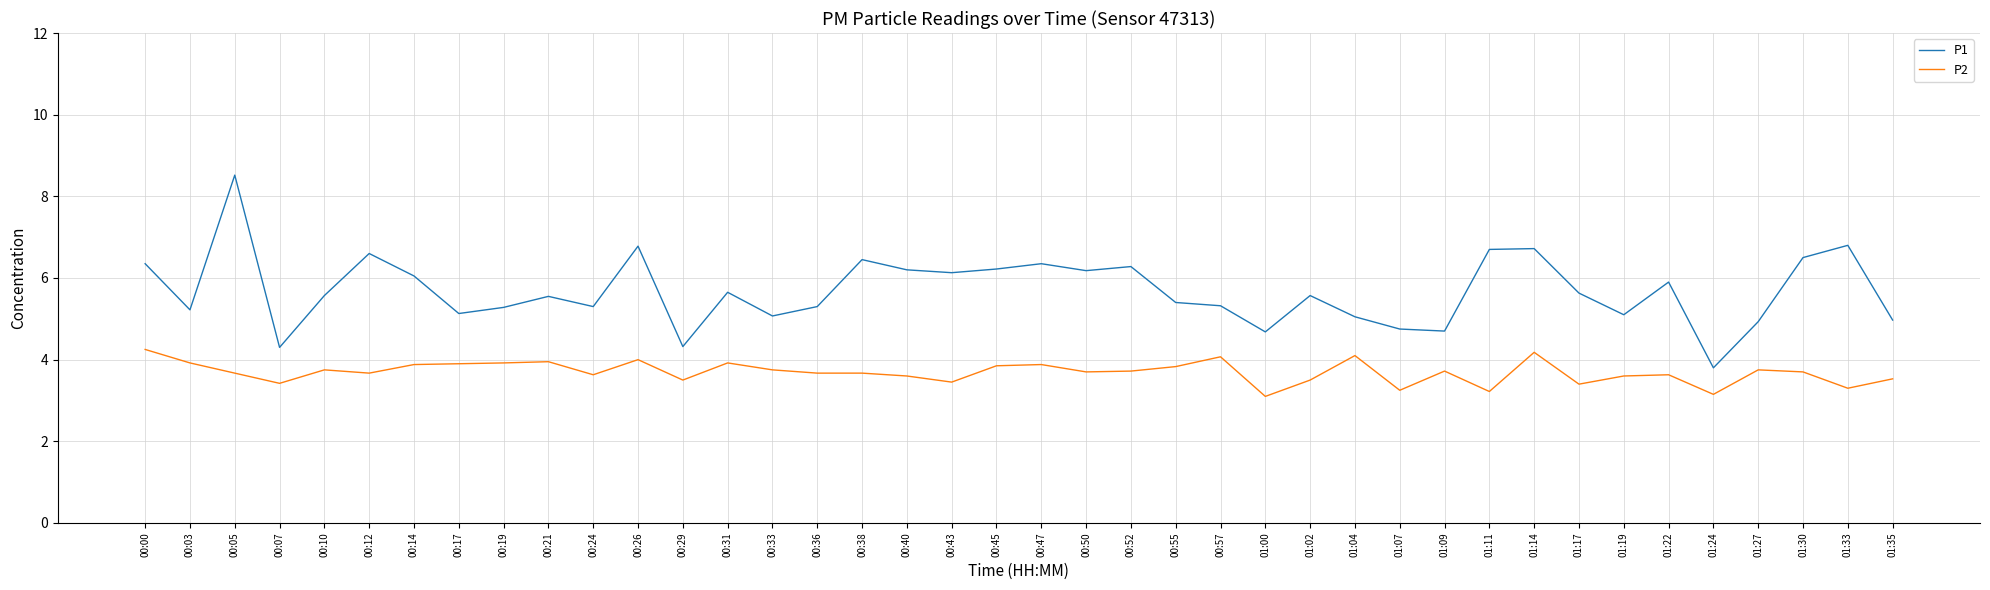

What is the difference between the highest and lowest values at 00:45?

2.4